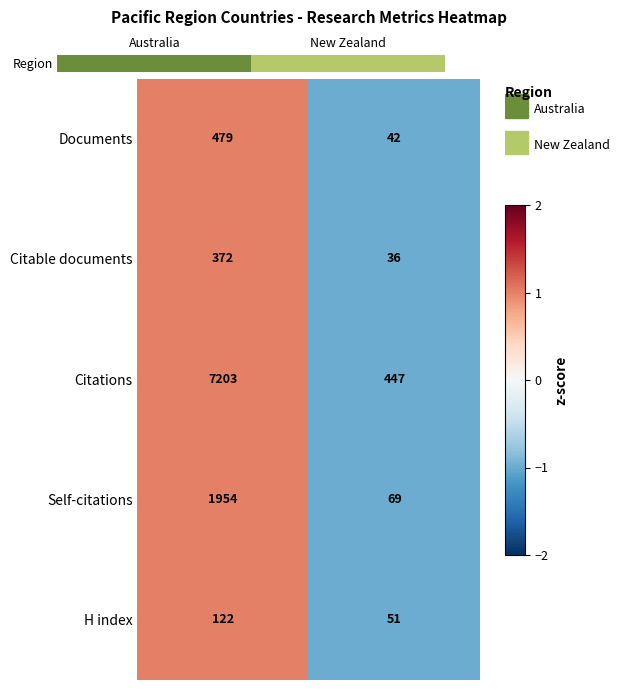

What is the difference between the H index values at Australia and New Zealand?

71